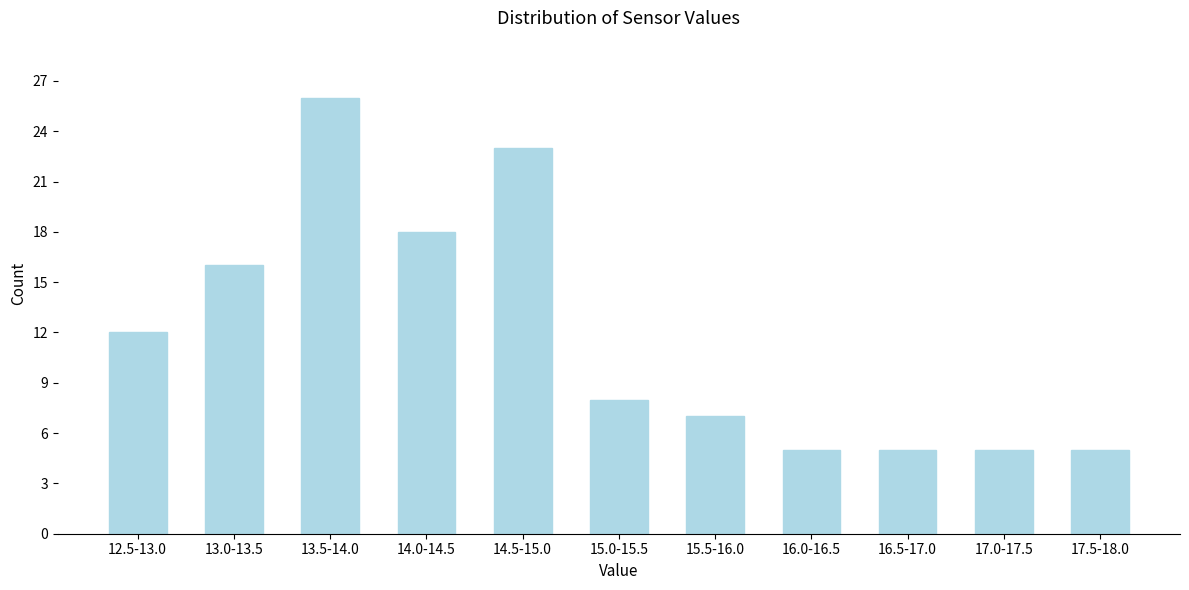

Reading left to right, list all the values displayed in this chart.

12.5-13.0=12	13.0-13.5=16	13.5-14.0=26	14.0-14.5=18	14.5-15.0=23	15.0-15.5=8	15.5-16.0=7	16.0-16.5=5	16.5-17.0=5	17.0-17.5=5	17.5-18.0=5